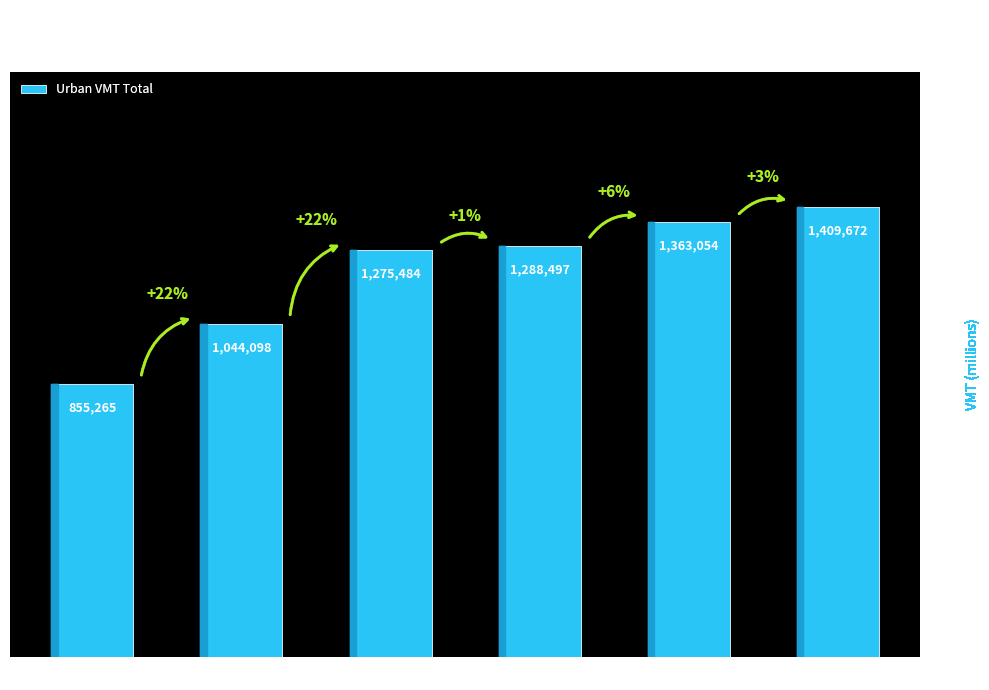

How many categories are shown in the chart?

6